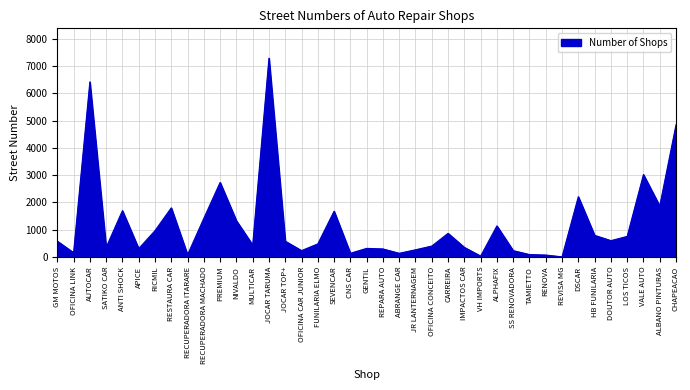

Where is the data nearest to the value 3651?

VALE AUTO